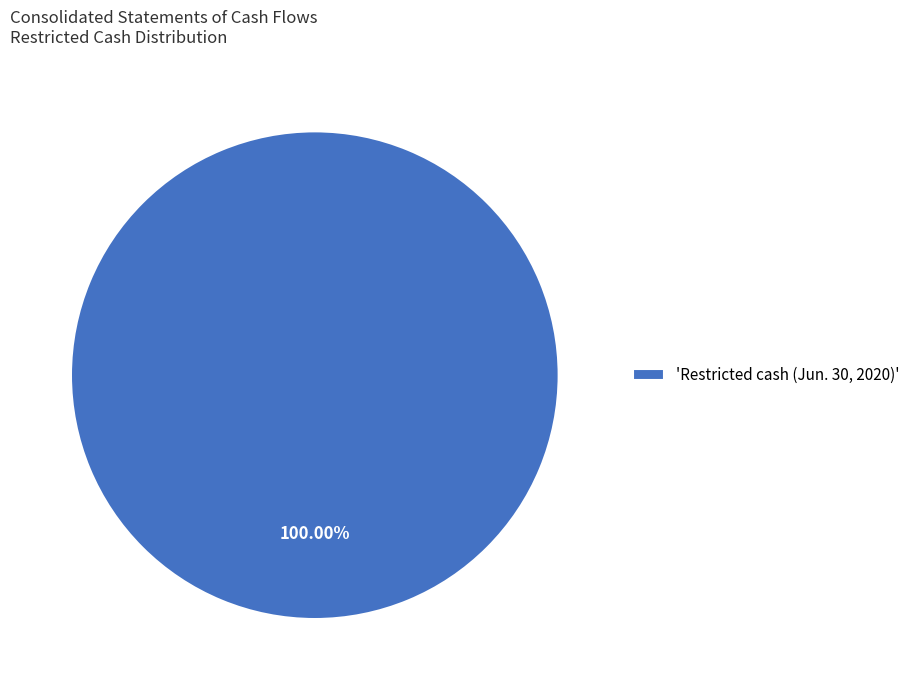

How many slices are in this pie chart?

1